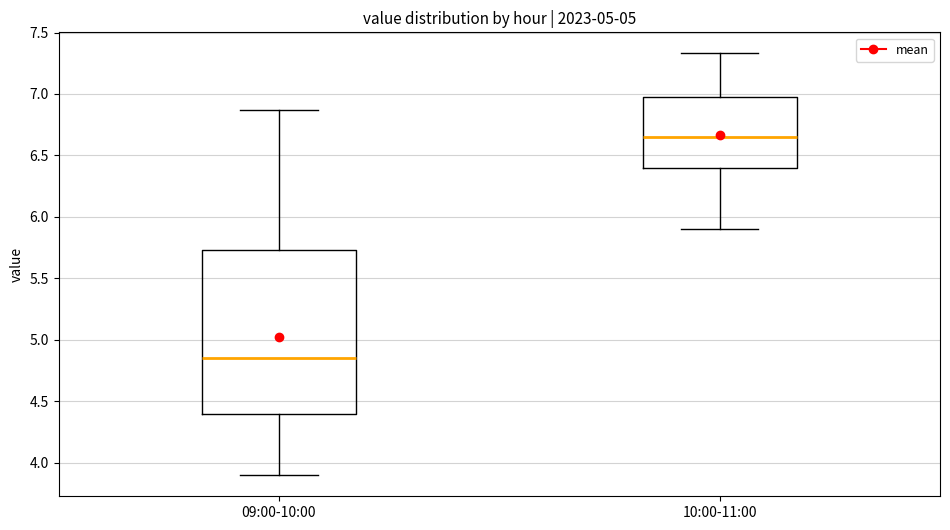

Reading left to right, read every box against the y-axis: the position of its median line, the range the box covers, and the ends of its whiskers. The values are not printed on the chart, so give them approximately, as read against the axis.

09:00-10:00: median 4.85, box 4.40 to 5.75, whiskers 3.90 to 6.85
10:00-11:00: median 6.65, box 6.40 to 7.00, whiskers 5.90 to 7.35